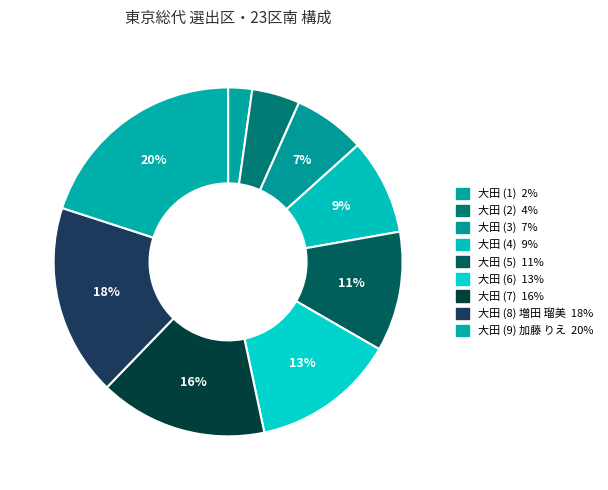

Count the number of slices in the pie.

9